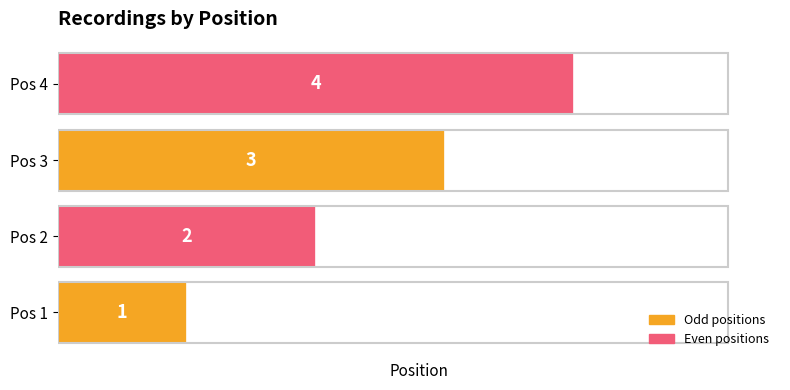

Count the values in the range 2 to 4.

3